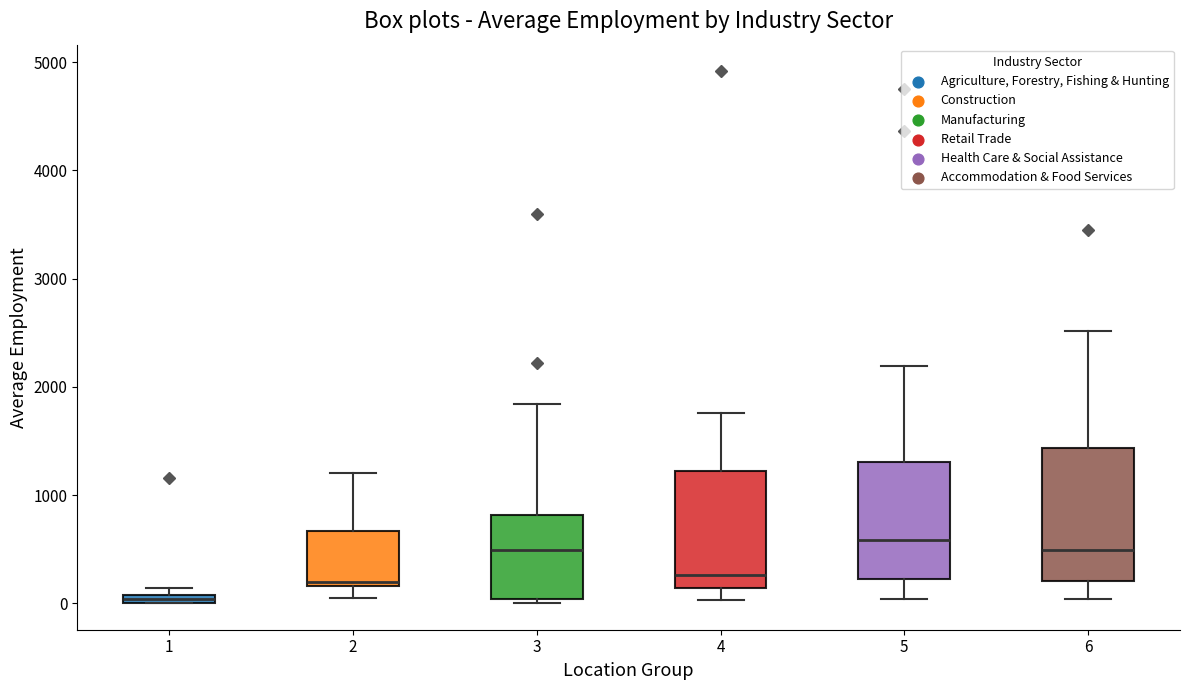

Comparing the boxes themselves (not the whiskers), which one is the tallest?

6